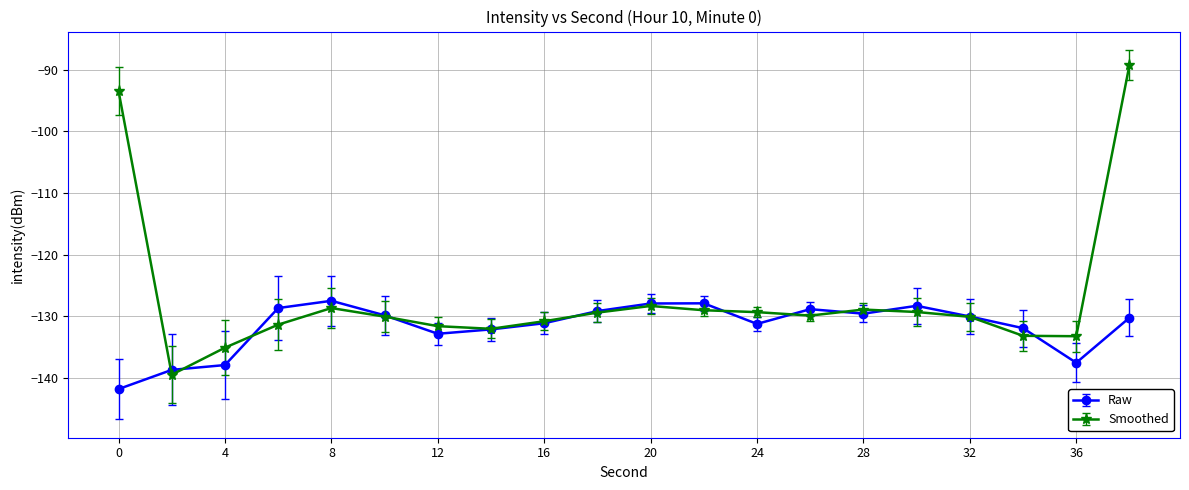

What is the greatest value displayed?

-89.2